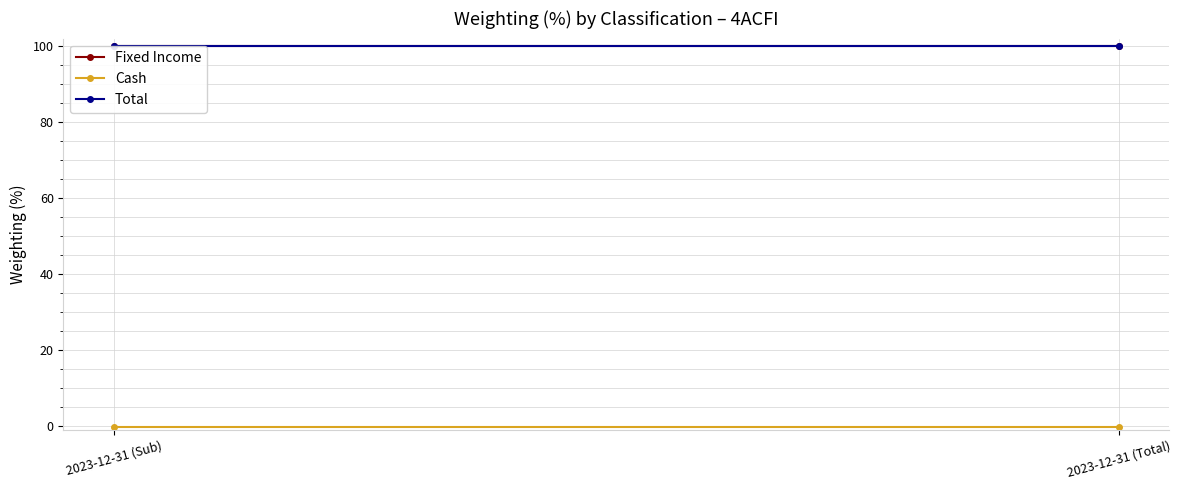

What is the sum of the Total values at 2023-12-31 (Sub) and 2023-12-31 (Total)?

200.0